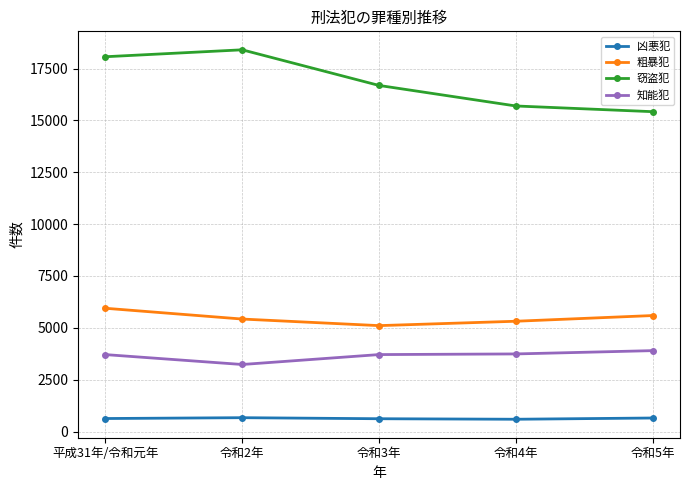

True or false: 粗暴犯 and 窃盗犯 intersect in this chart.

False